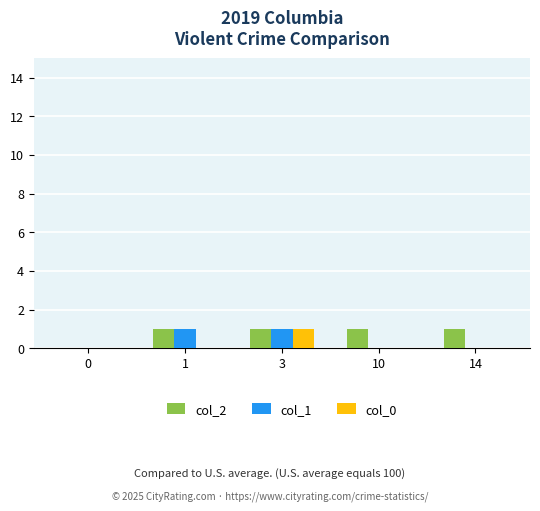

Count the number of categories in the chart.

5